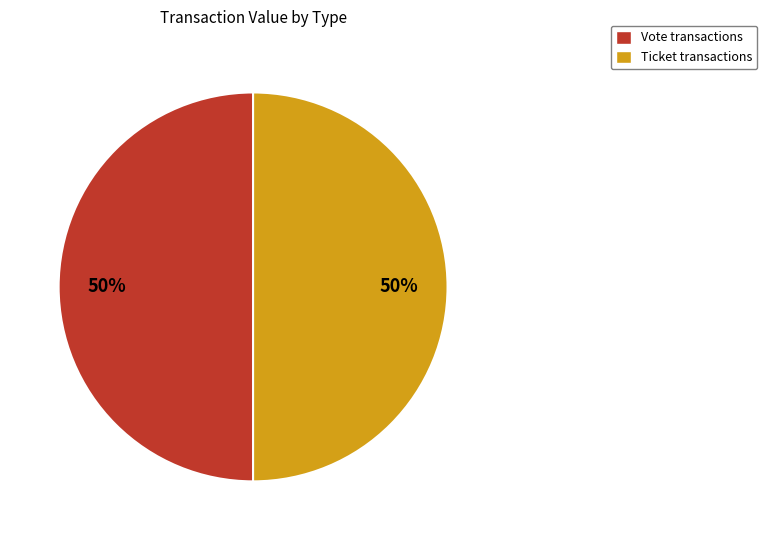

True or false: Ticket transactions accounts for 45% of the total.

False